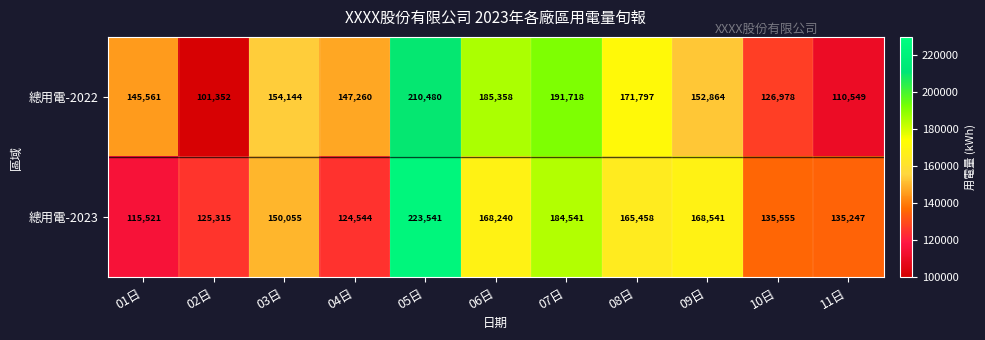

What is the highest value of the 總用電-2023 series?

223541